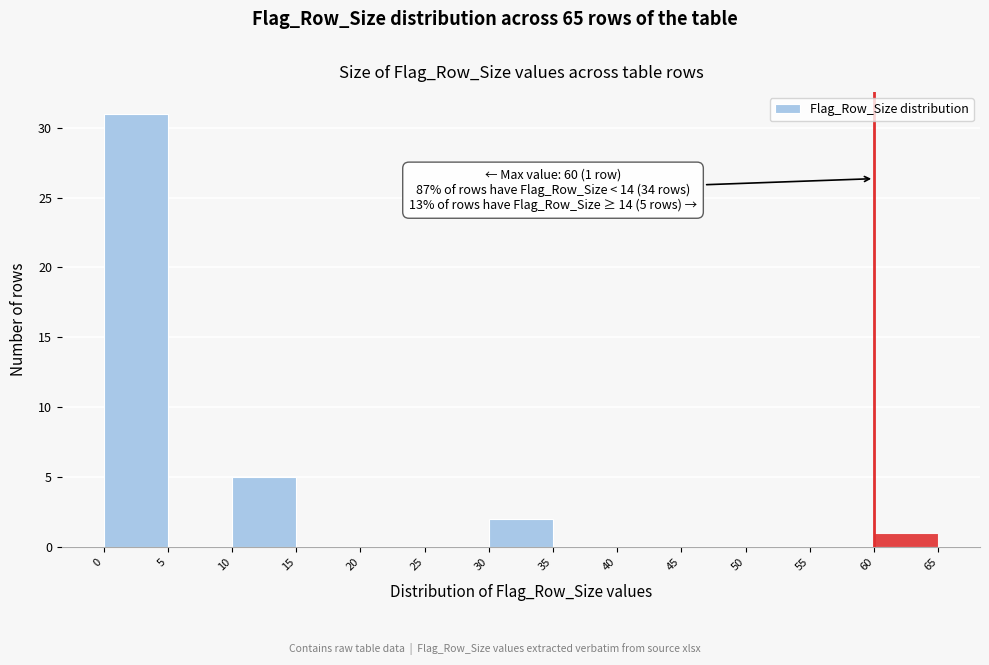

Over which range of the x-axis is the bar tallest?

0 to 5